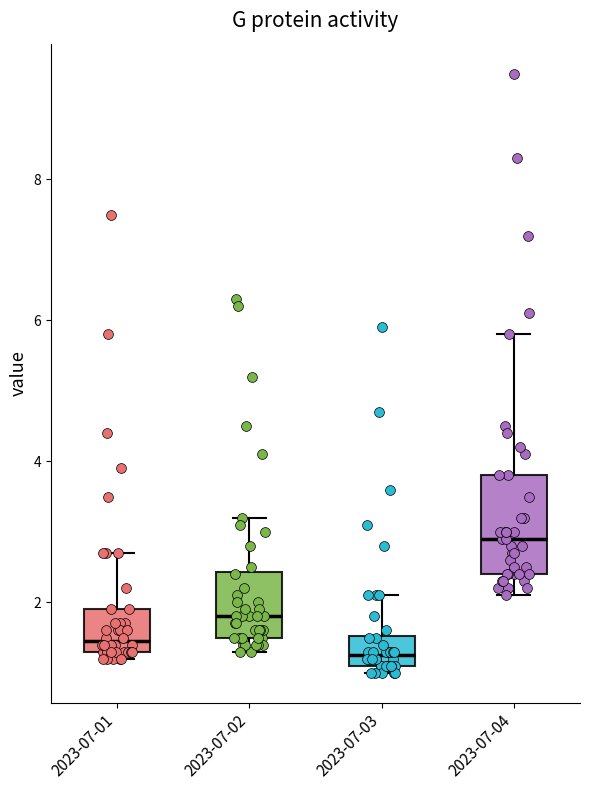

Reading left to right, read every box against the y-axis: the position of its median line, the range the box covers, and the ends of its whiskers. The values are not printed on the chart, so give them approximately, as read against the axis.

2023-07-01: median 1.4 (just above the box's lower edge), box 1.4 to 2.0, whiskers 1.2 to 2.8
2023-07-02: median 1.8, box 1.6 to 2.4, whiskers 1.4 to 3.2
2023-07-03: median 1.2 (inside the box), box 1.2 to 1.6, whiskers 1.0 to 2.2
2023-07-04: median 3.0, box 2.4 to 3.8, whiskers 2.2 to 5.8